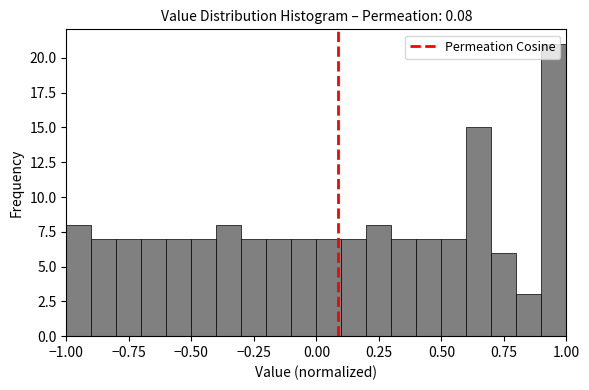

Read against the x-axis, roughly where is the centre of the tallest bar?

0.95